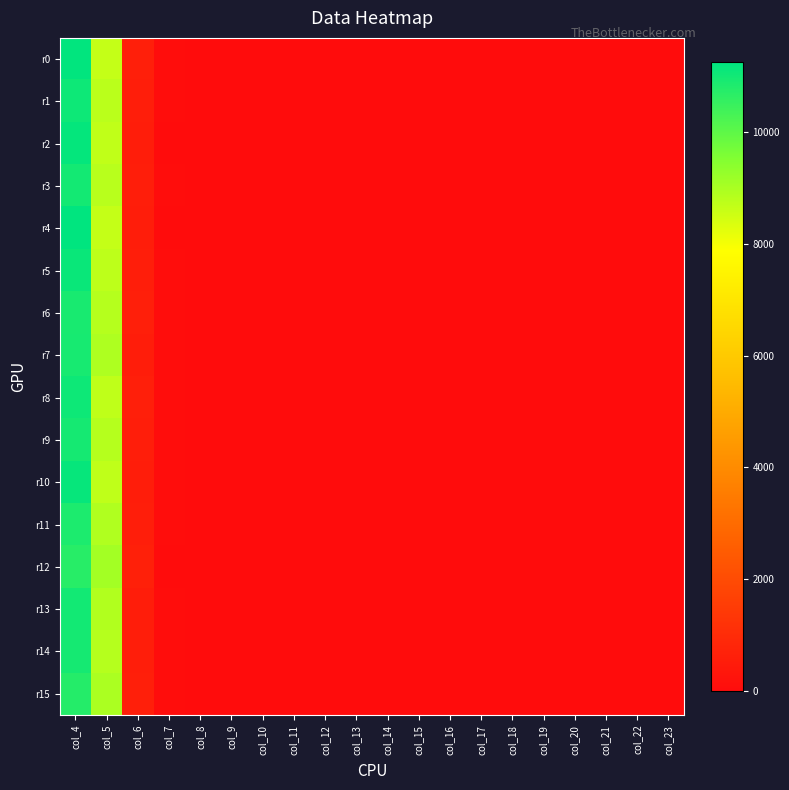

What is the difference between the highest and lowest values at col_8?

2